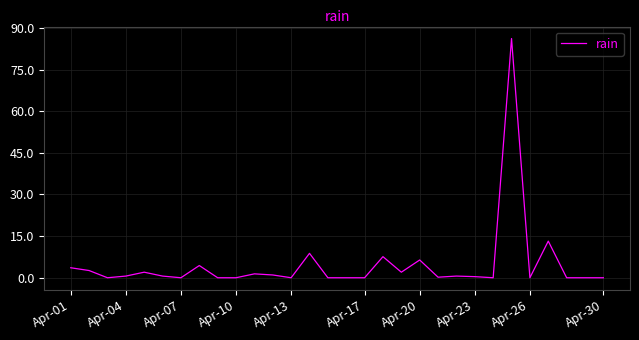

What is the difference between the maximum and minimum values?

86.2